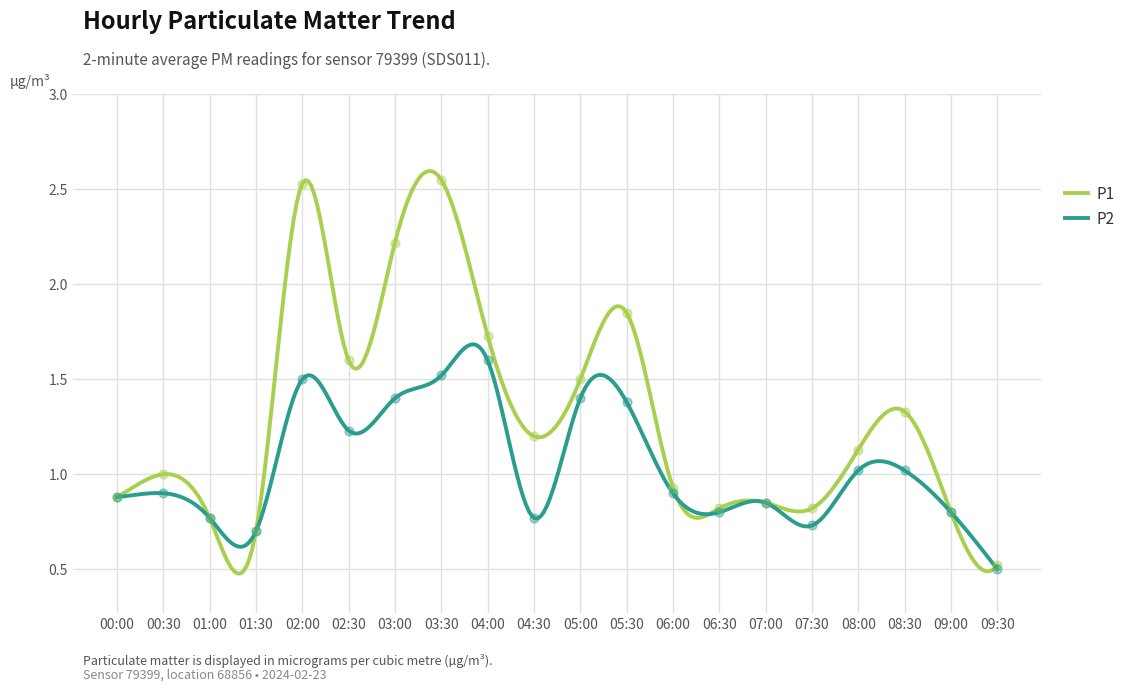

What are all the series names shown in the legend?

P1, P2